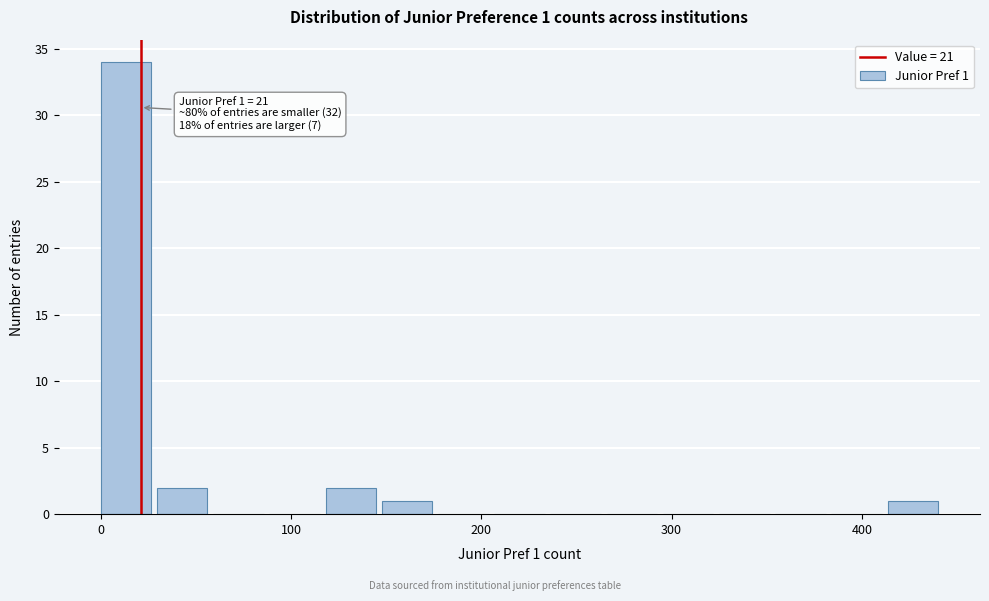

Read against the x-axis, roughly where is the centre of the tallest bar?

10